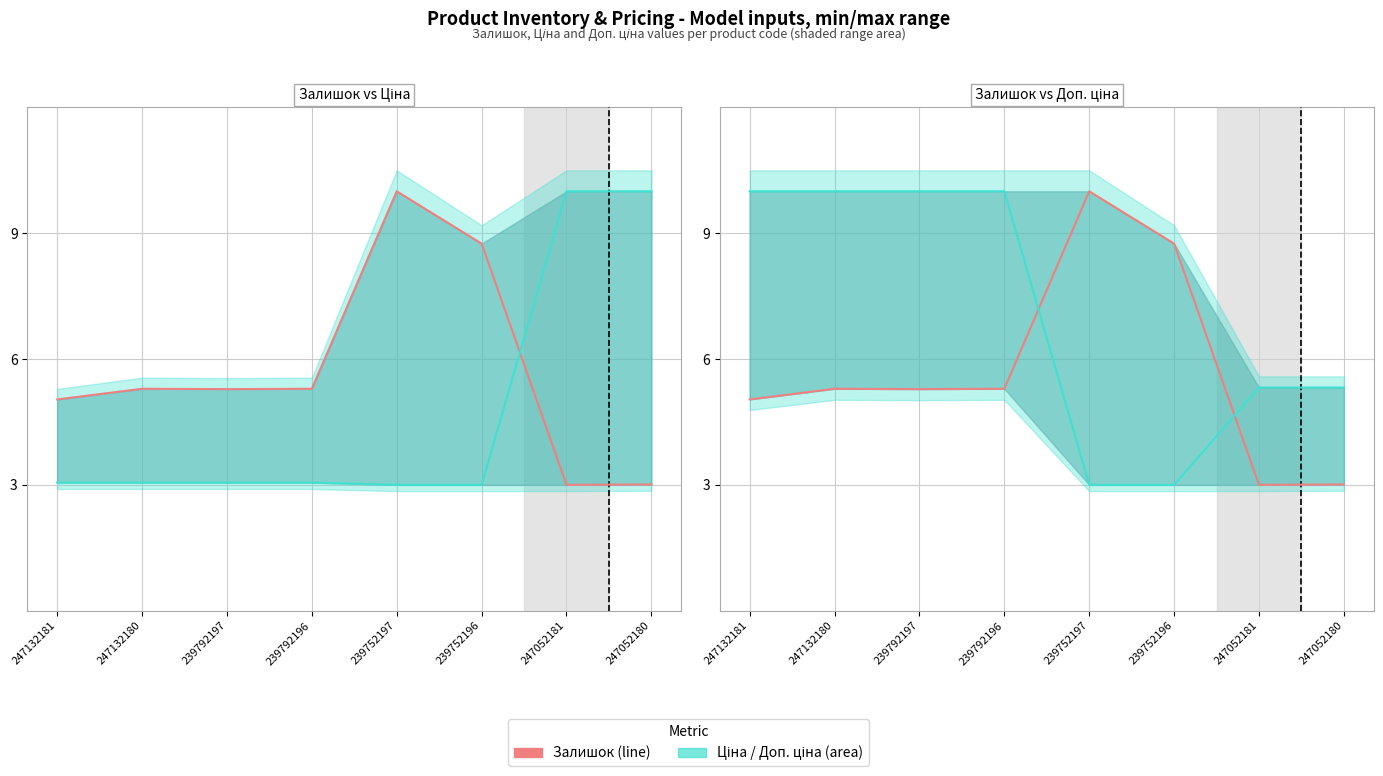

Is it true that Ціна / Доп. ціна equals 5.3 at 247052180?

True